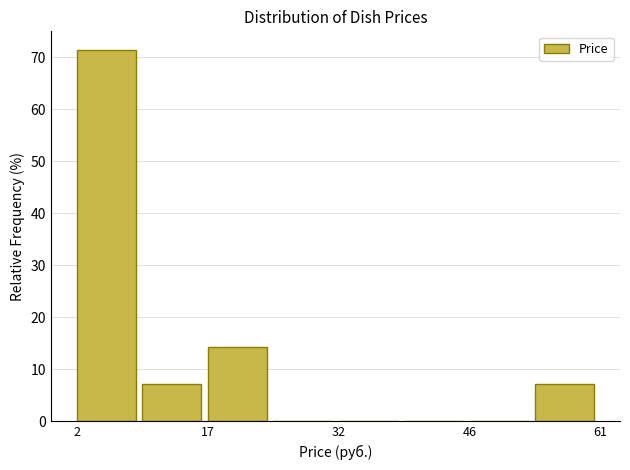

Around what value on the x-axis is the tallest bar? Give the approximate position of its centre, as read against the axis.

6